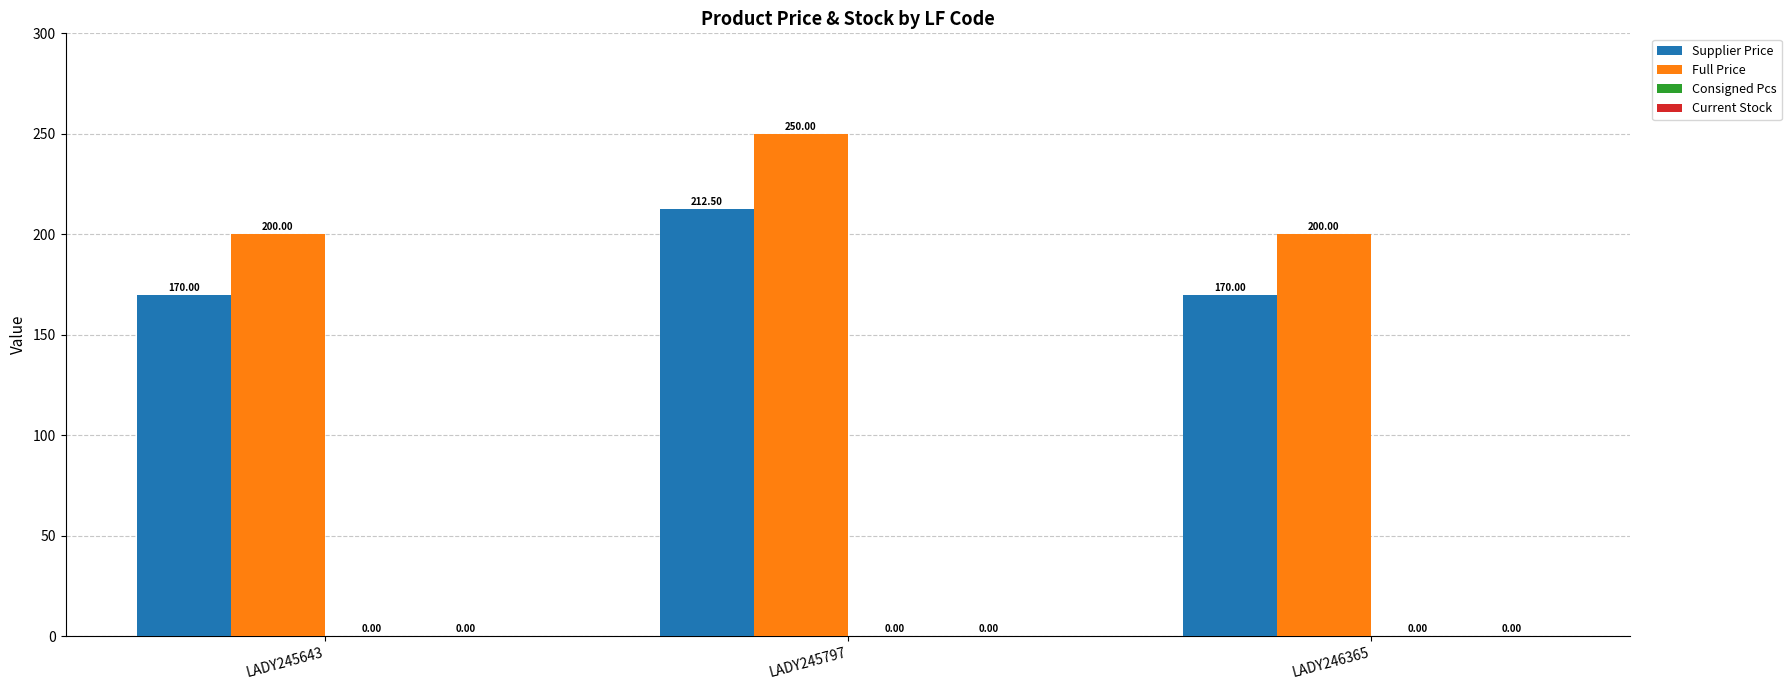

True or false: Supplier Price has a value of 170.0 at LADY246365.

True